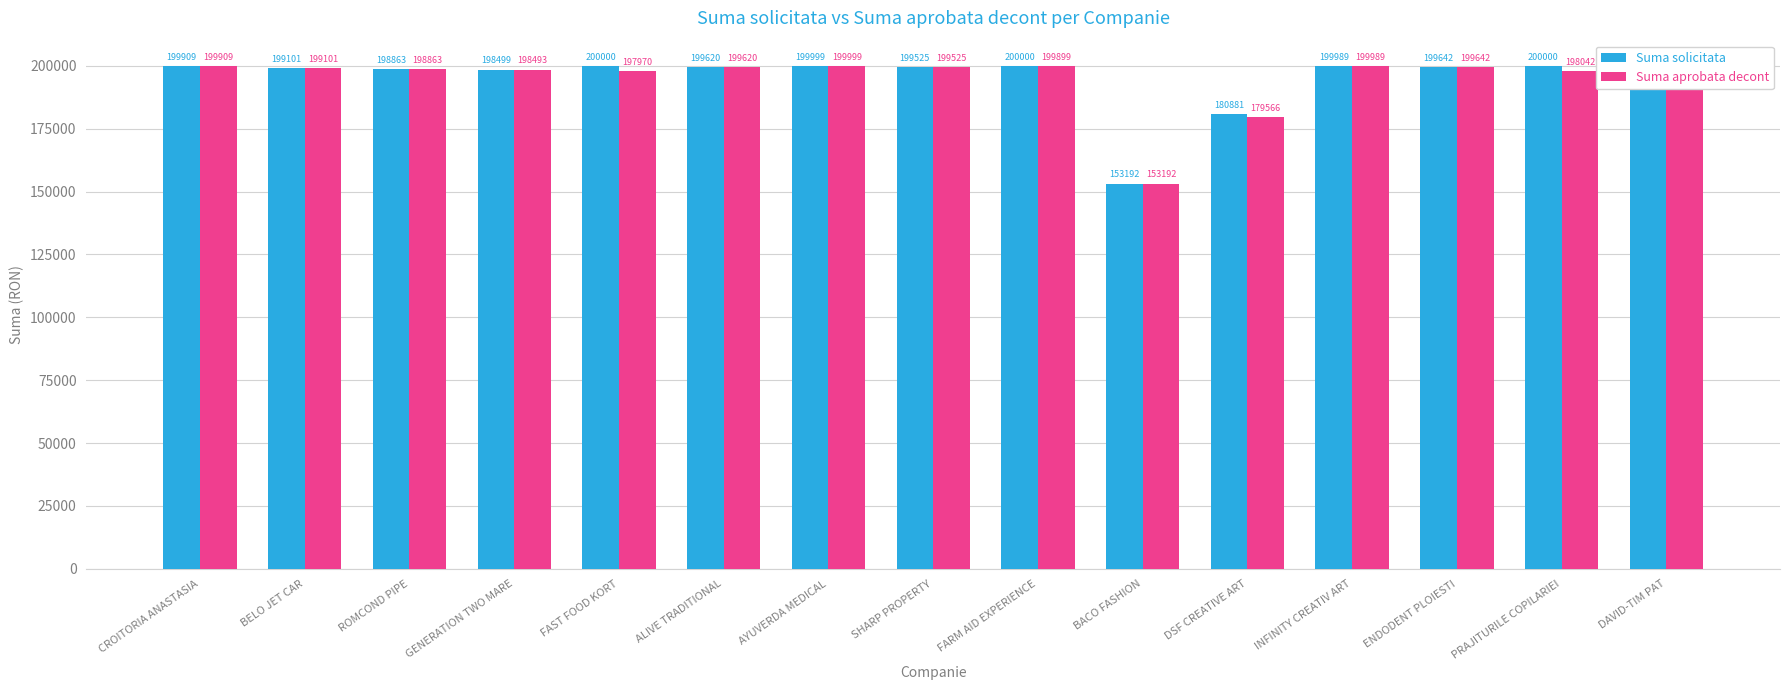

Are the bars horizontal?

No